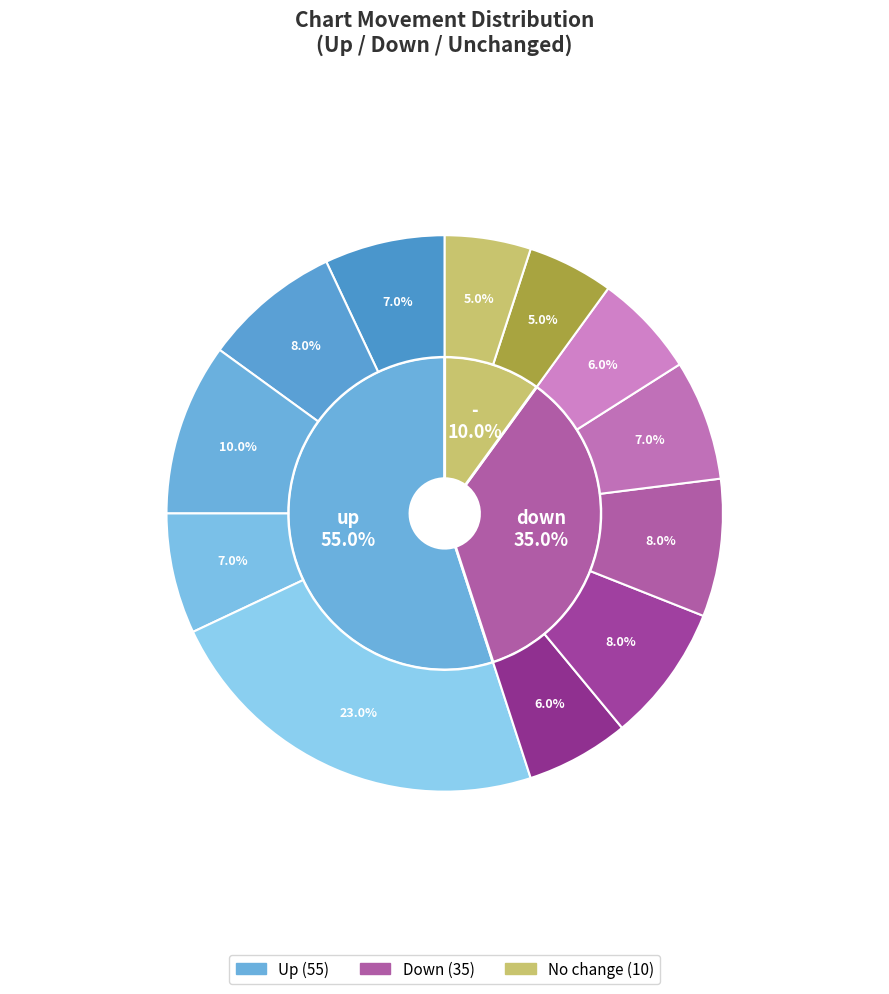

What percentage is the down slice, to the nearest percent?

35%